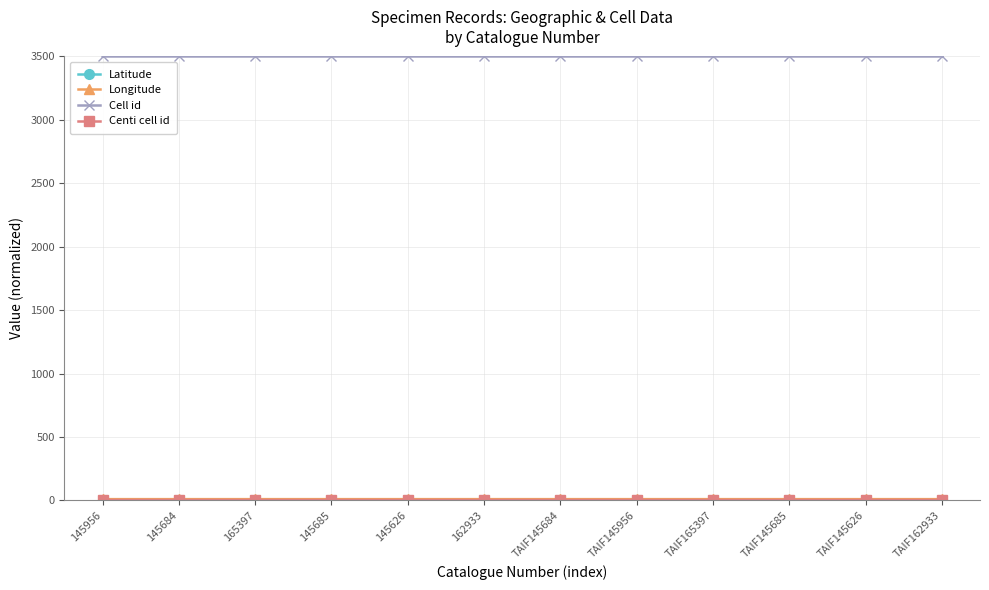

What is the label of the 2nd point from the right?

TAIF145626